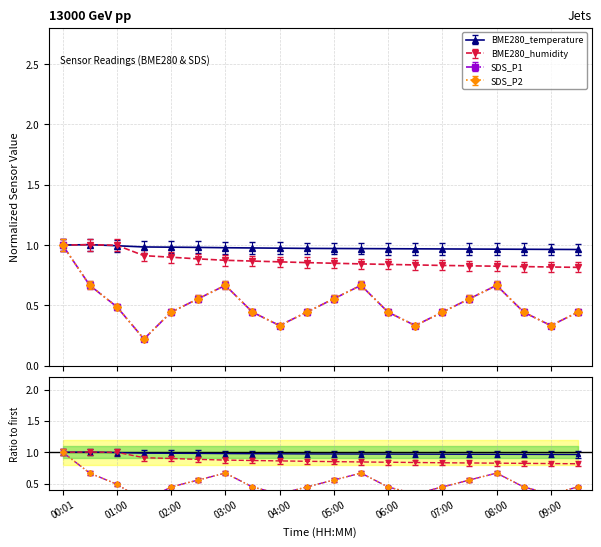

What is the label of the 9th point from the left?

04:00